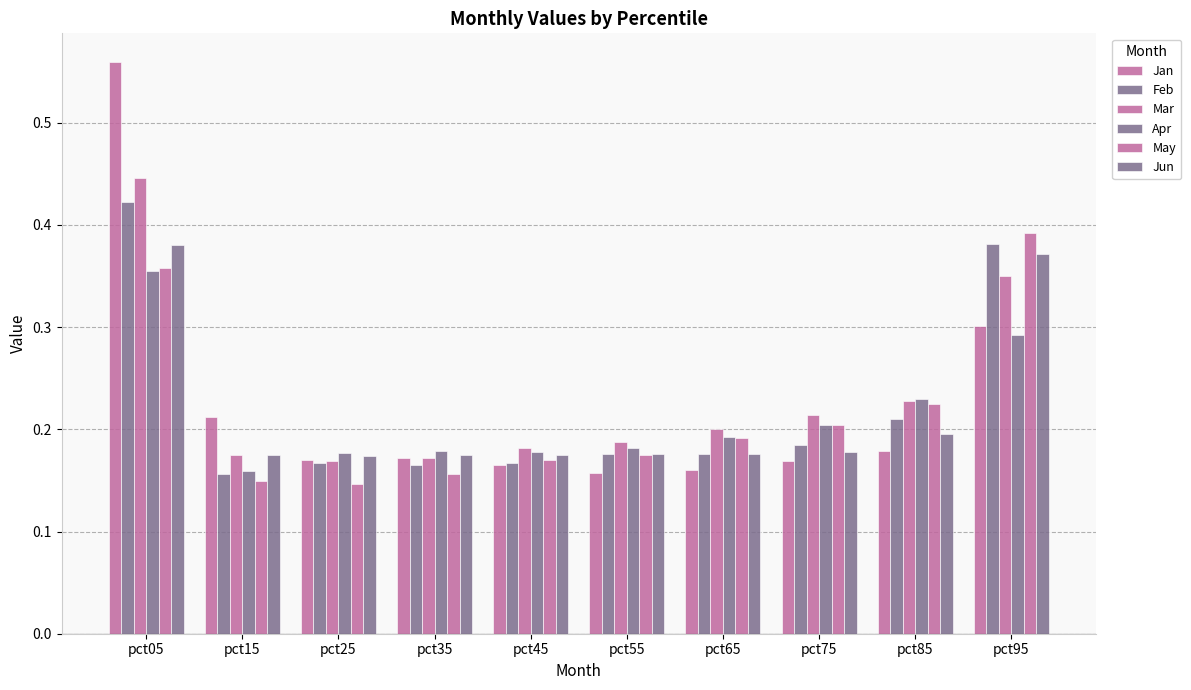

Is it true that Apr equals 0.3 at pct55?

False